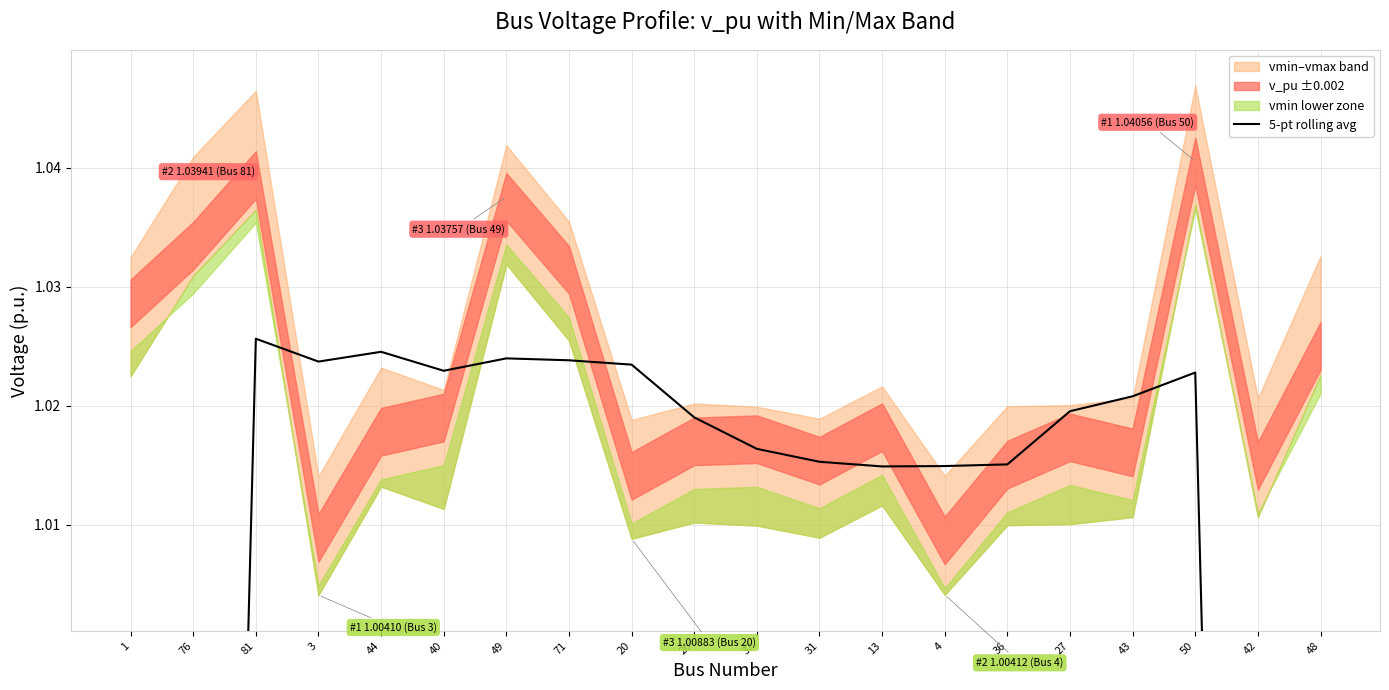

True or false: the data shows 0.2 at 31.

False